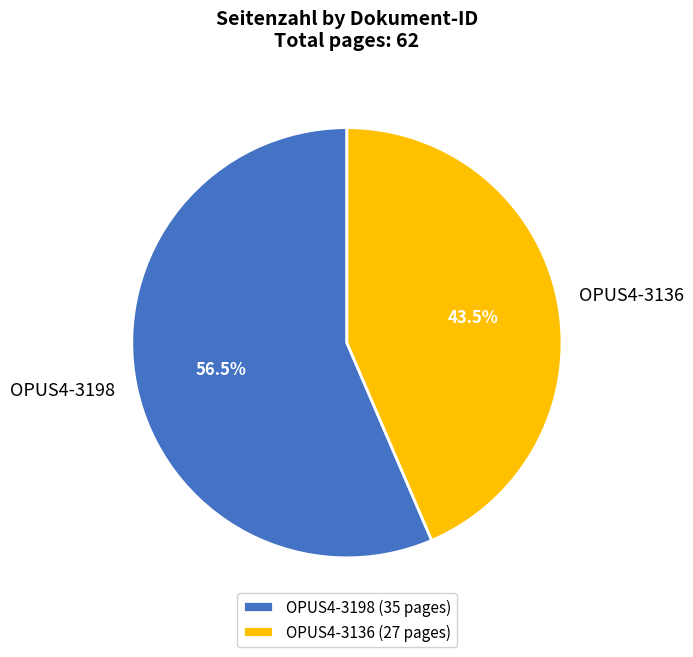

Count the number of slices in the pie.

2